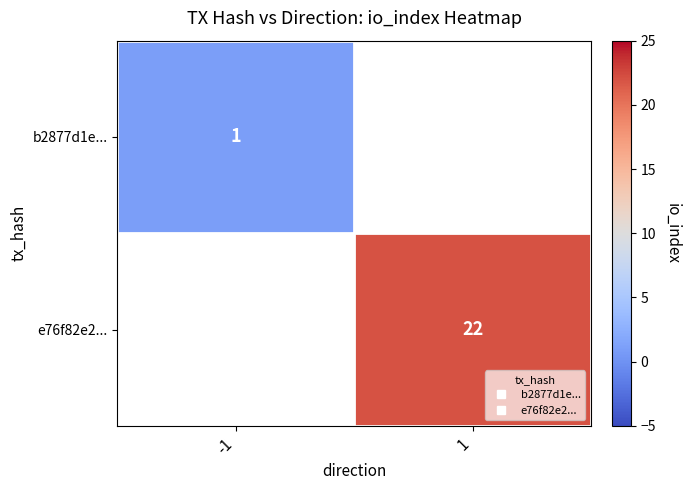

Rank the categories by b2877d1e... value from highest to lowest.

-1, 1